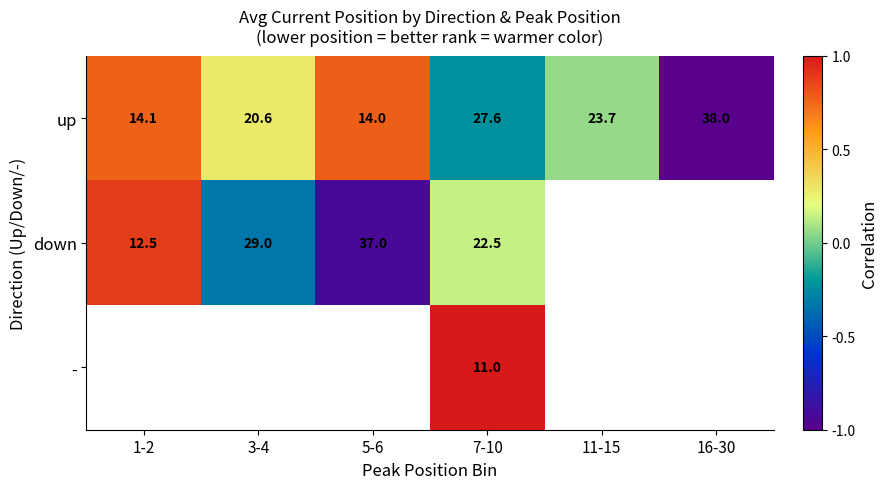

At how many categories does at least one series exceed 0?

5